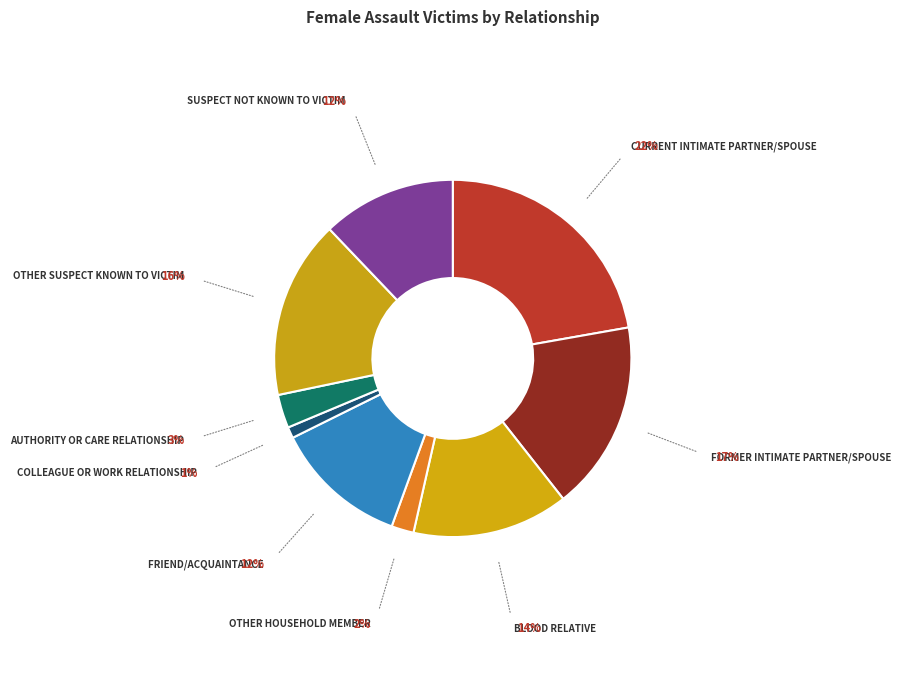

What is the largest slice in the pie chart?

Current intimate partner/spouse